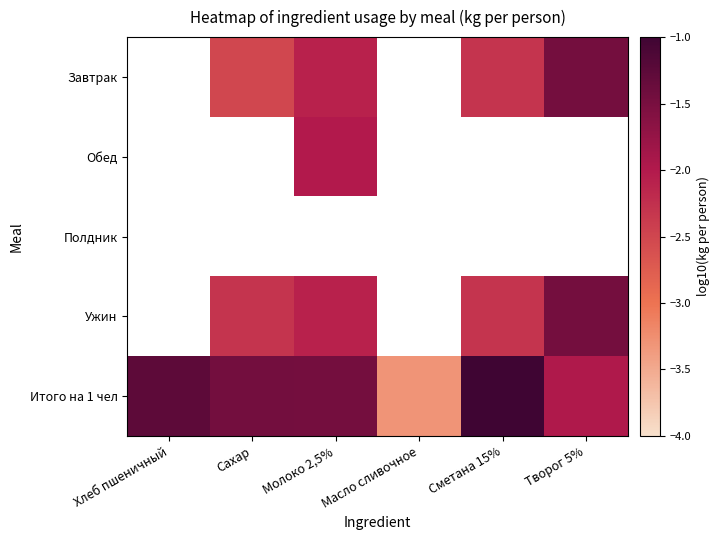

Between Творог 5% and Сахар, which is larger?

Творог 5%